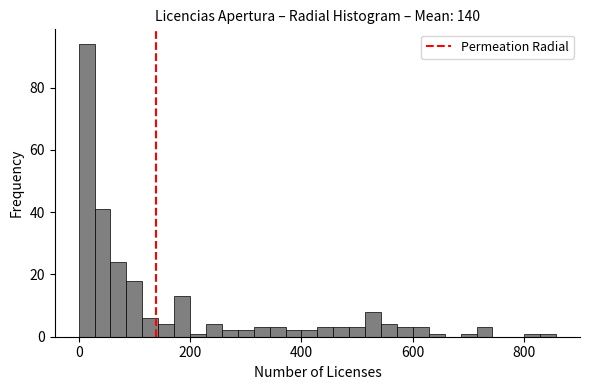

Read against the x-axis, roughly where is the centre of the tallest bar?

20